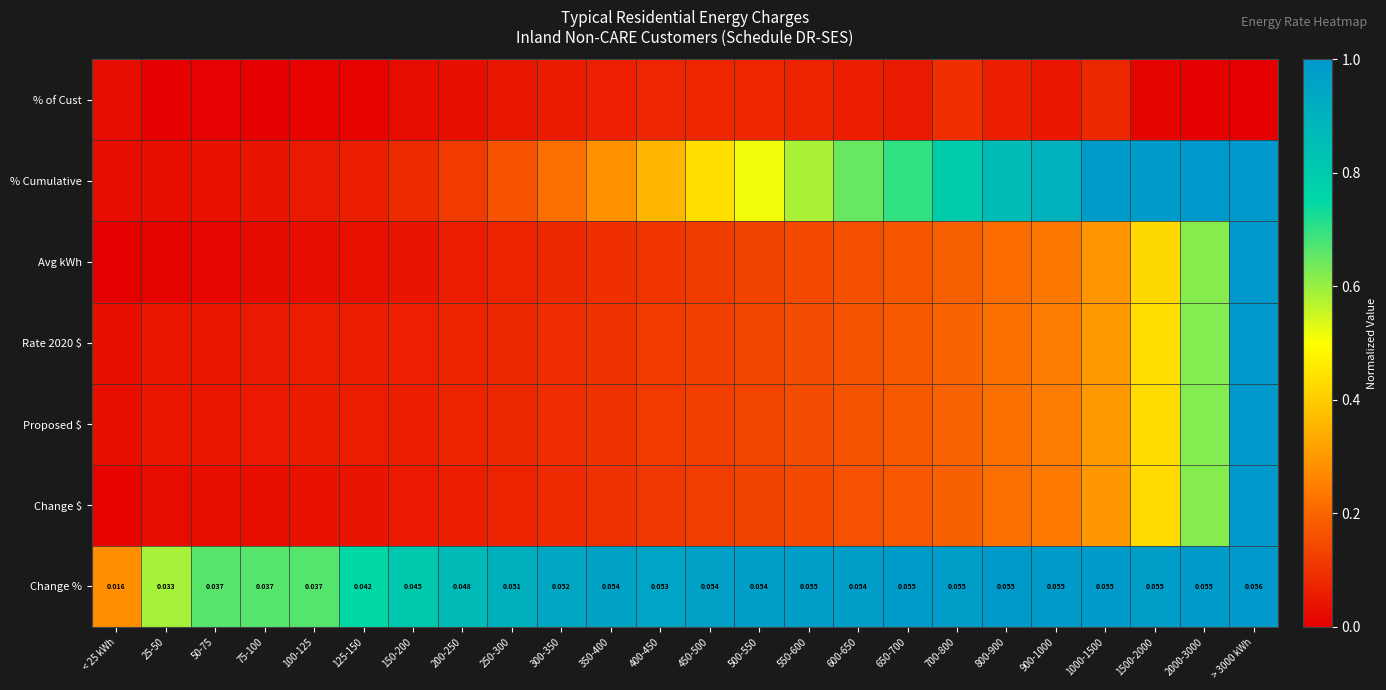

Read the Change % value at 300-350.

0.9